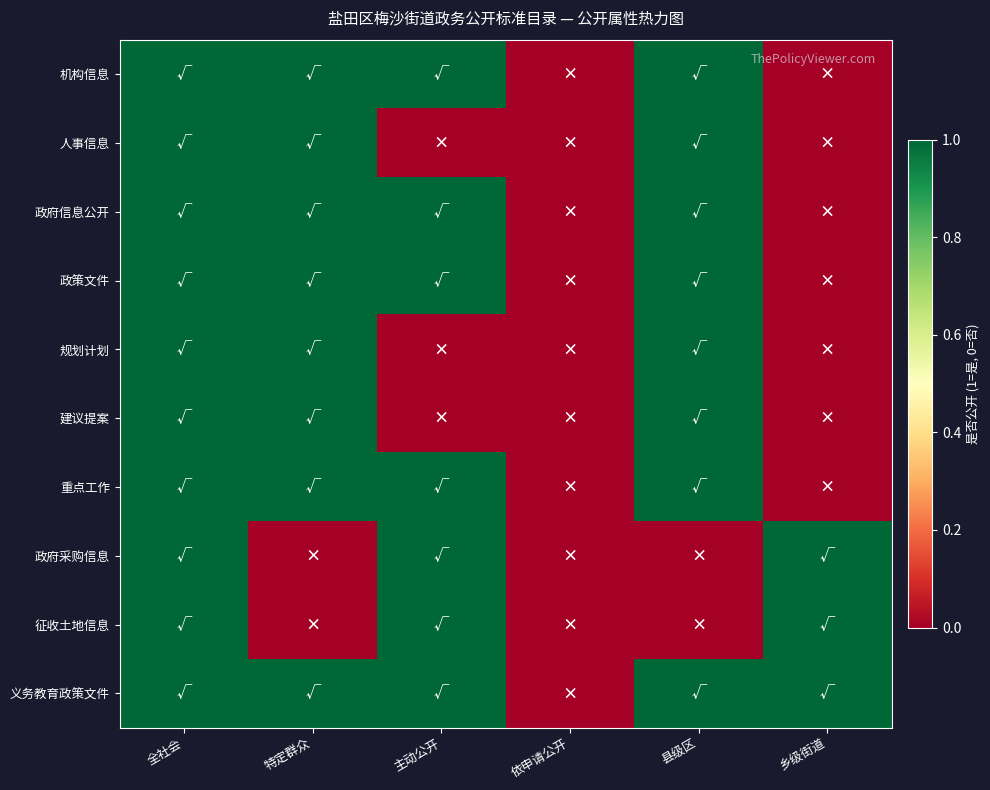

What is the total value across all series at 特定群众?

8